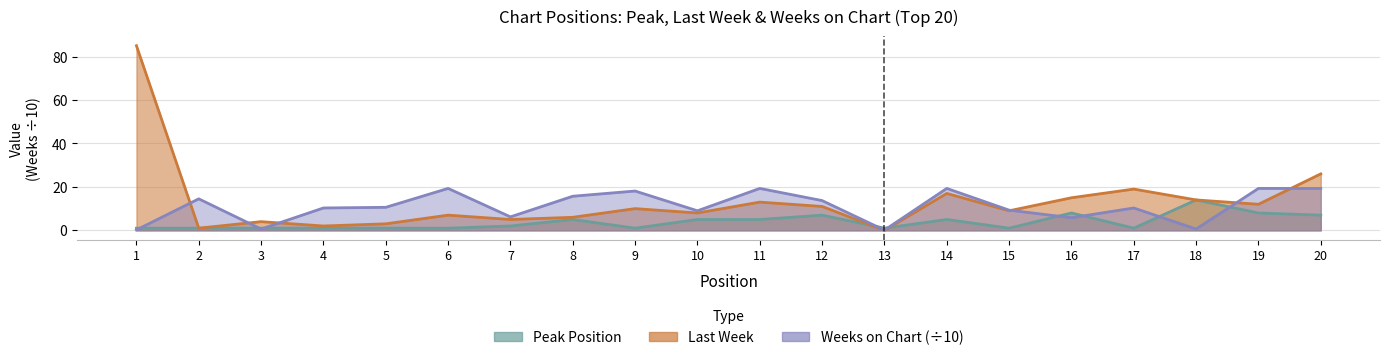

Which series ends up on top after the final intersection of Last Week and Peak Position?

Last Week